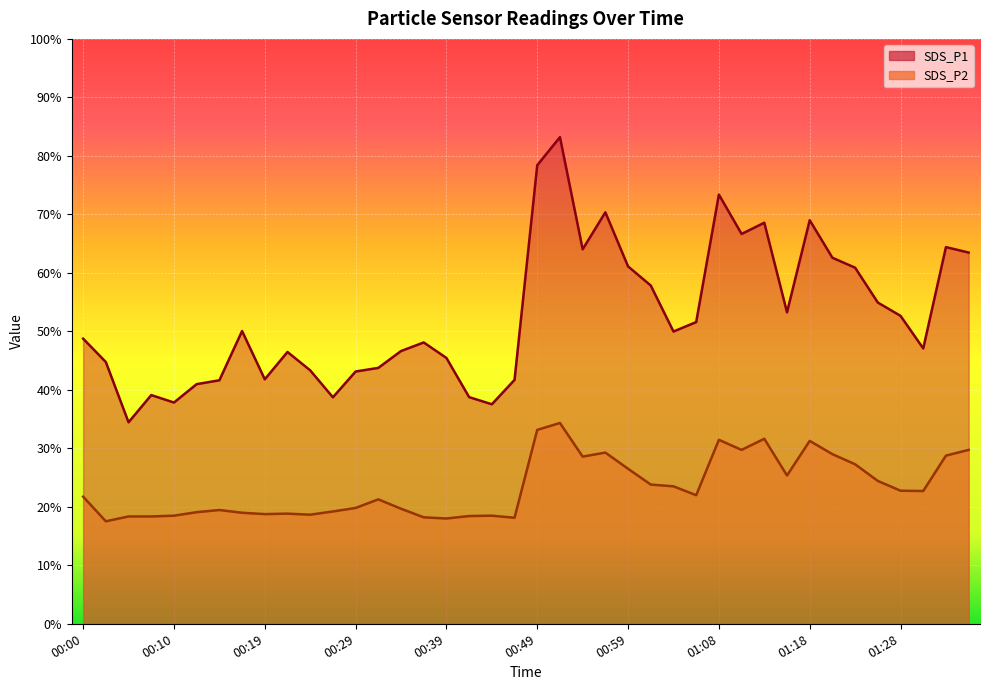

List the series in order of their overall mean, highest first.

SDS_P1, SDS_P2